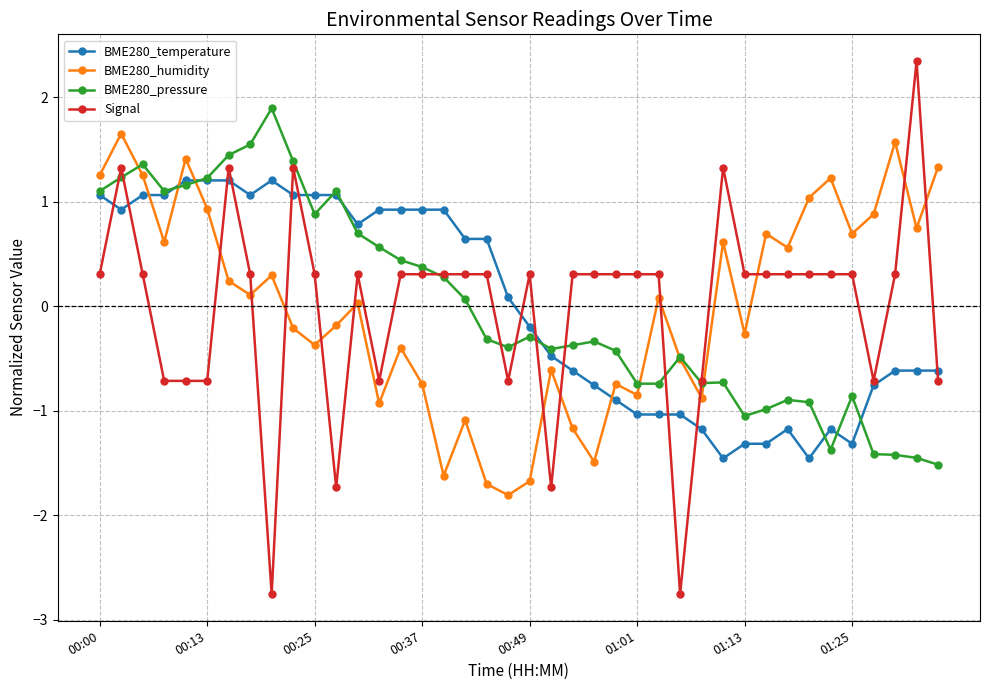

What is the value of the BME280_humidity point at the 14th from the left?

-0.9